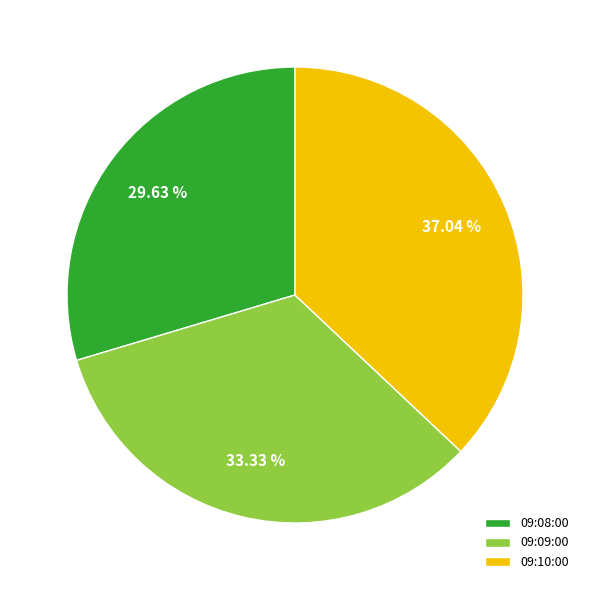

How many slices are in this pie chart?

3